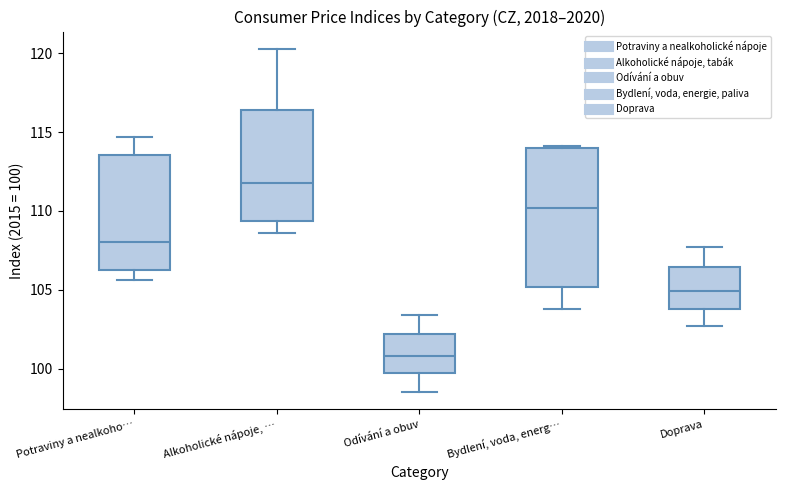

Where does the lower whisker of the box for Potraviny a nealkoho… end on the y-axis? The values are not printed on the chart, so give them approximately, as read against the axis.

105.5